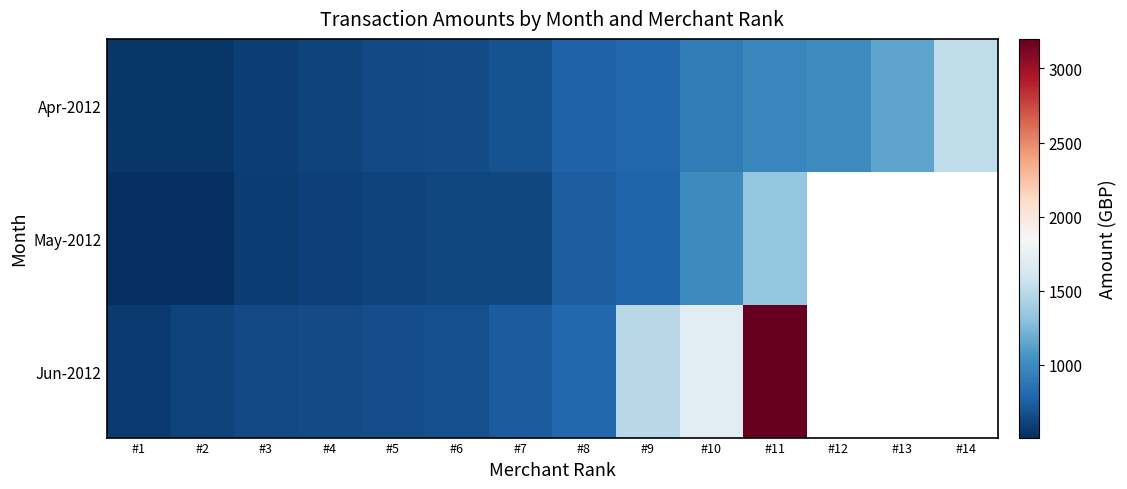

Which series has the largest total across all categories?

Apr-2012